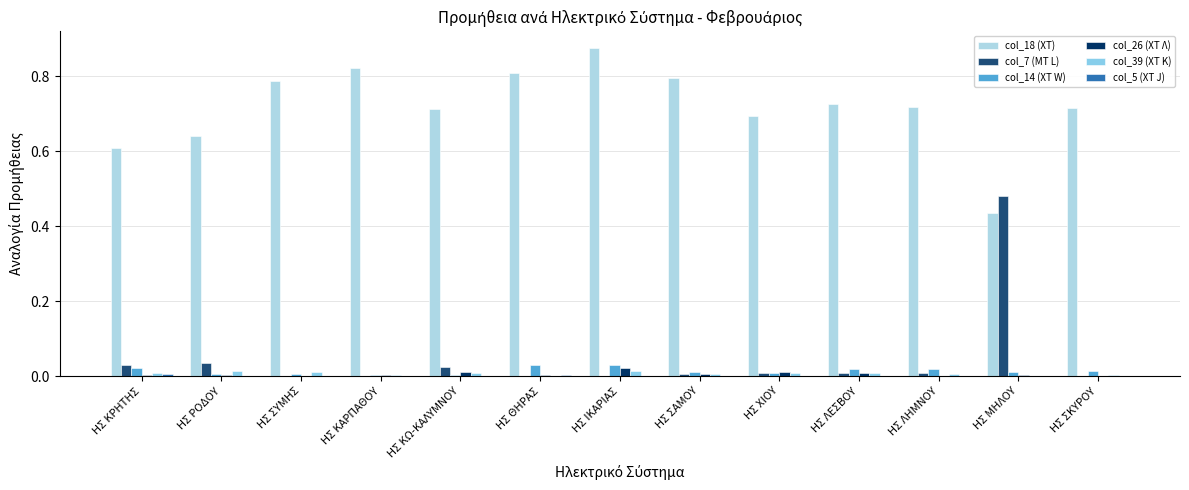

True or false: col_18 (ΧΤ) has a value of 0.2 at ΗΣ ΜΗΛΟΥ.

False